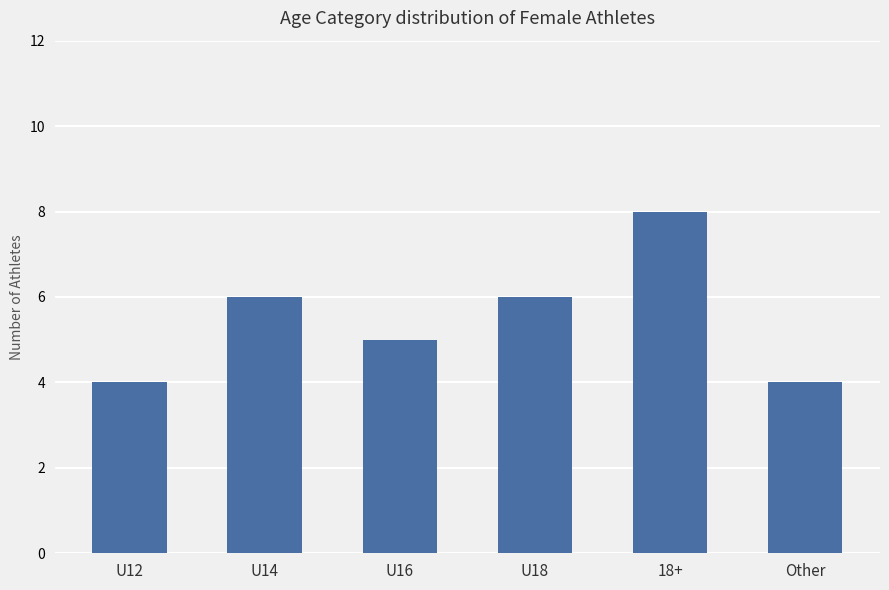

What is the value of the 1st bar from the left?

4